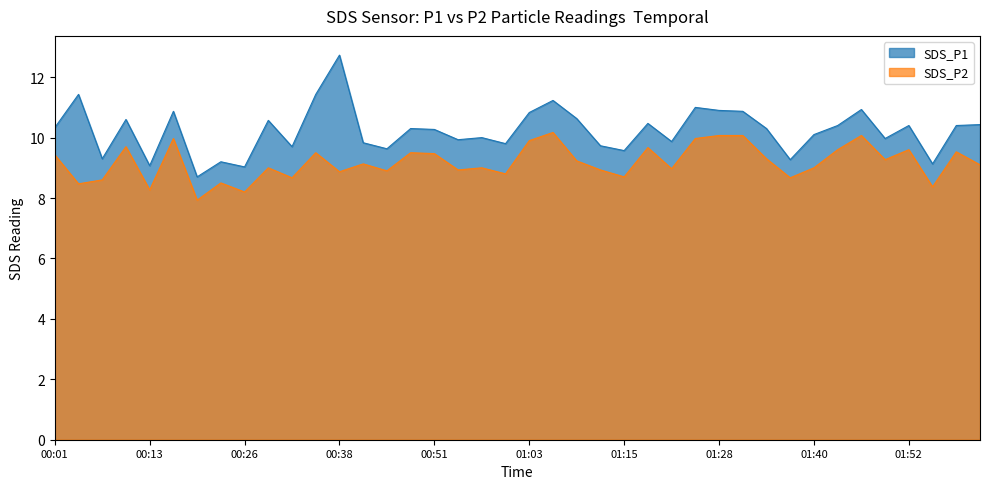

True or false: SDS_P2 has a value of 10.2 at 01:06.

True